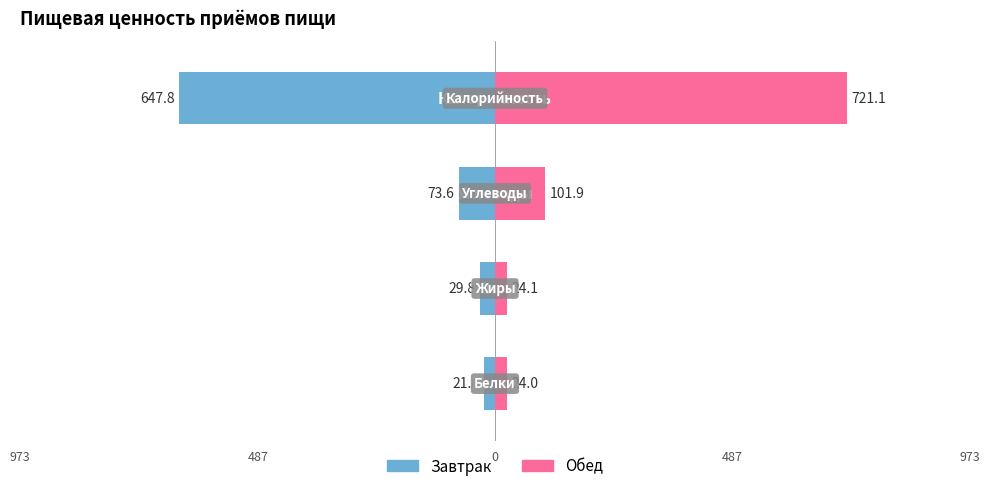

The Завтрак series shows -11.2 at 1. True or false?

False